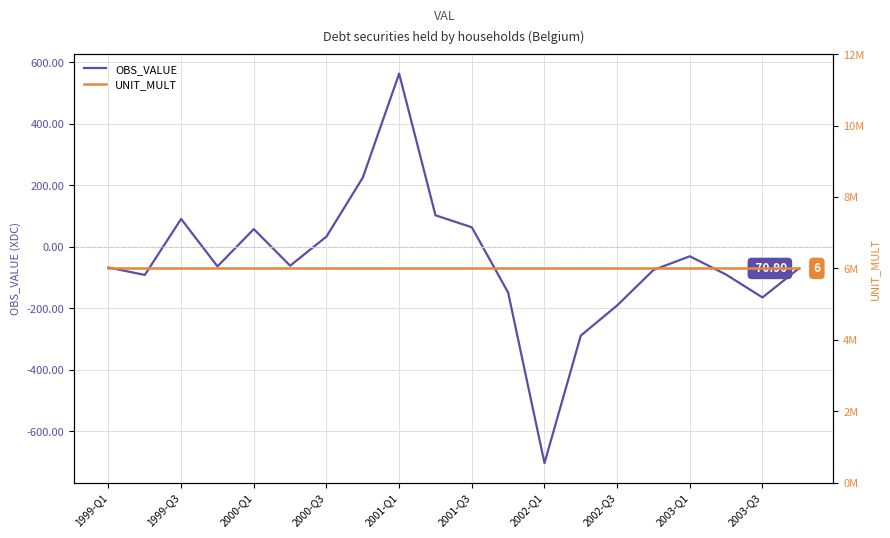

What is the value of the UNIT_MULT point at the 3rd from the left?

6.0